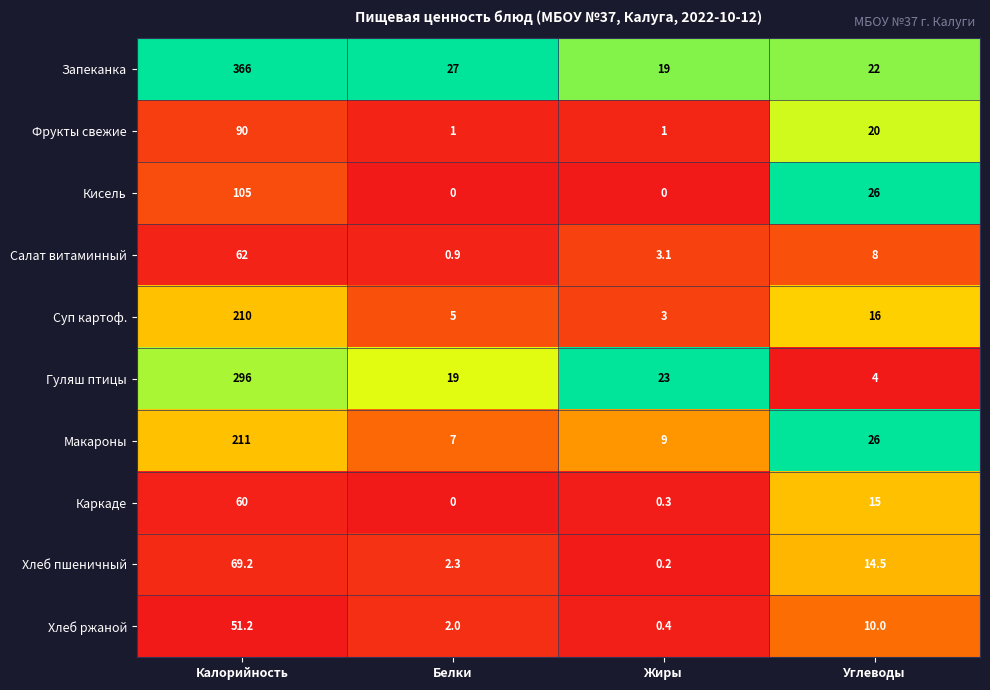

Read the Хлеб пшеничный value at Калорийность.

69.2